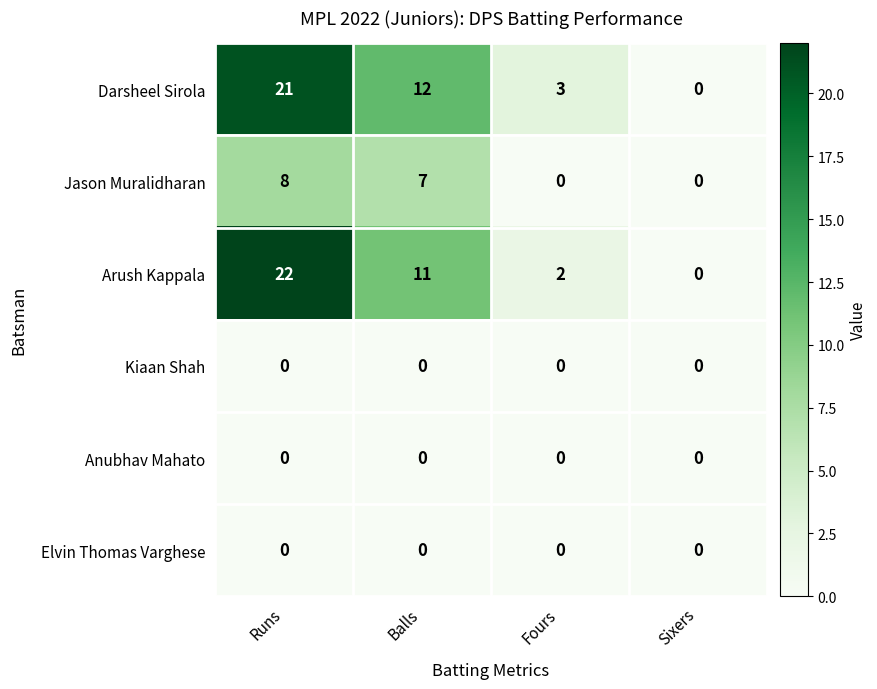

How many series are shown in this chart?

6